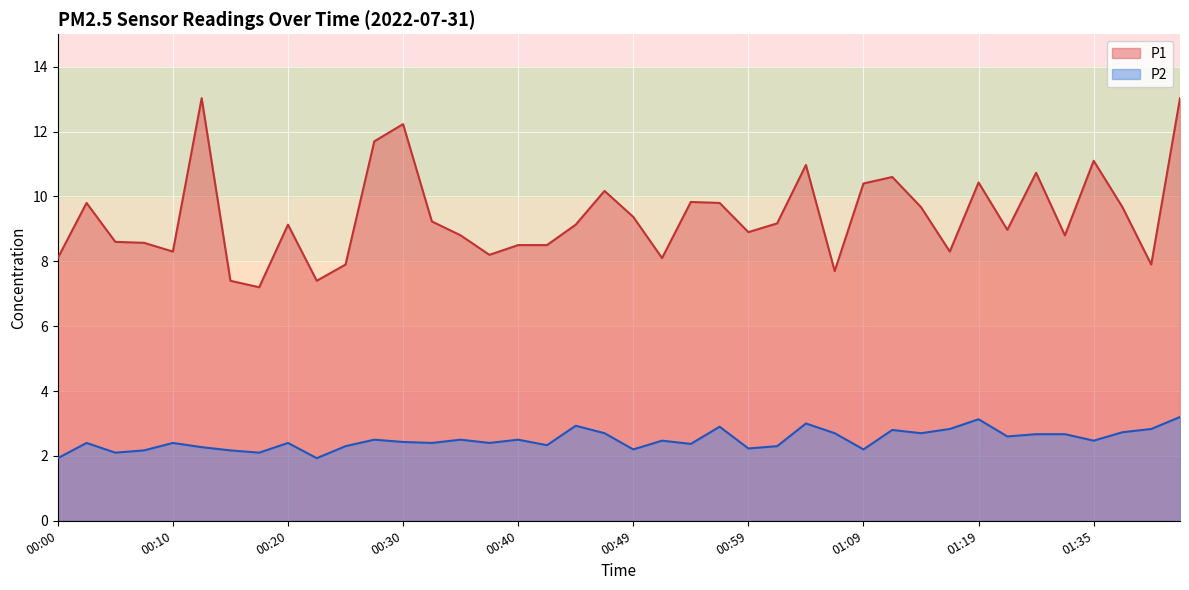

How many data points in P2 are less than 2?

2